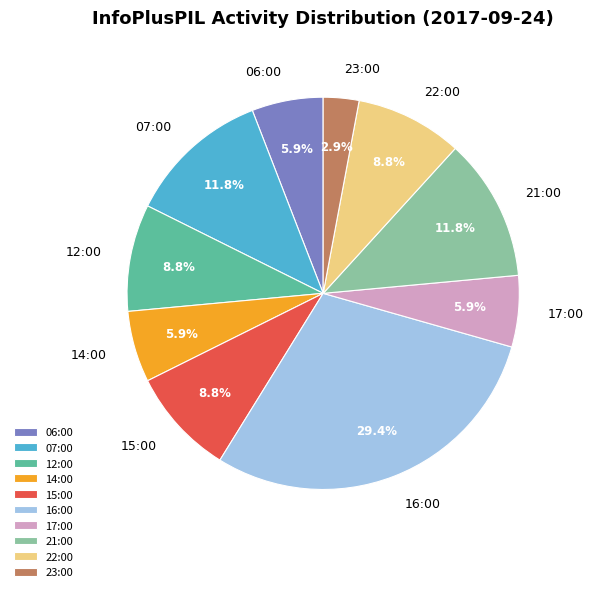

What percentage is the 21:00 slice, to the nearest percent?

12%